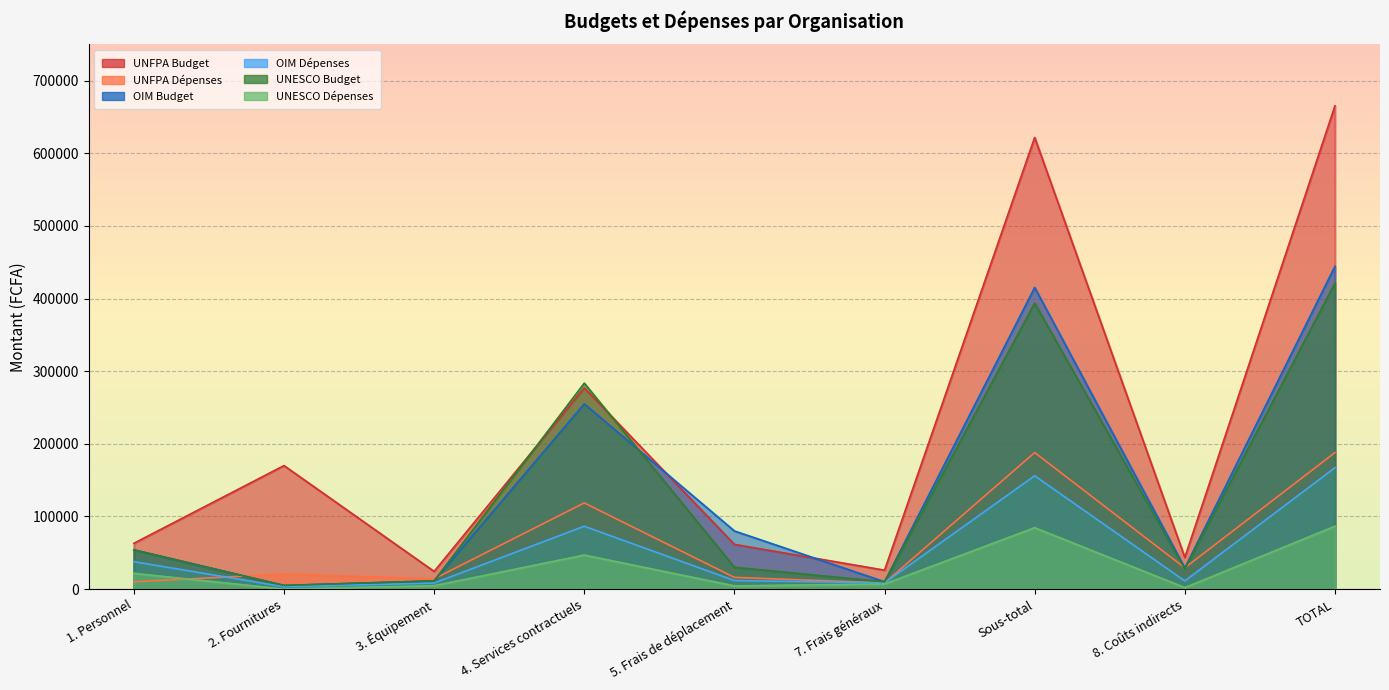

Rank the series at 7. Frais généraux from lowest to highest value.

UNESCO Dépenses, UNFPA Dépenses, OIM Dépenses, OIM Budget, UNESCO Budget, UNFPA Budget